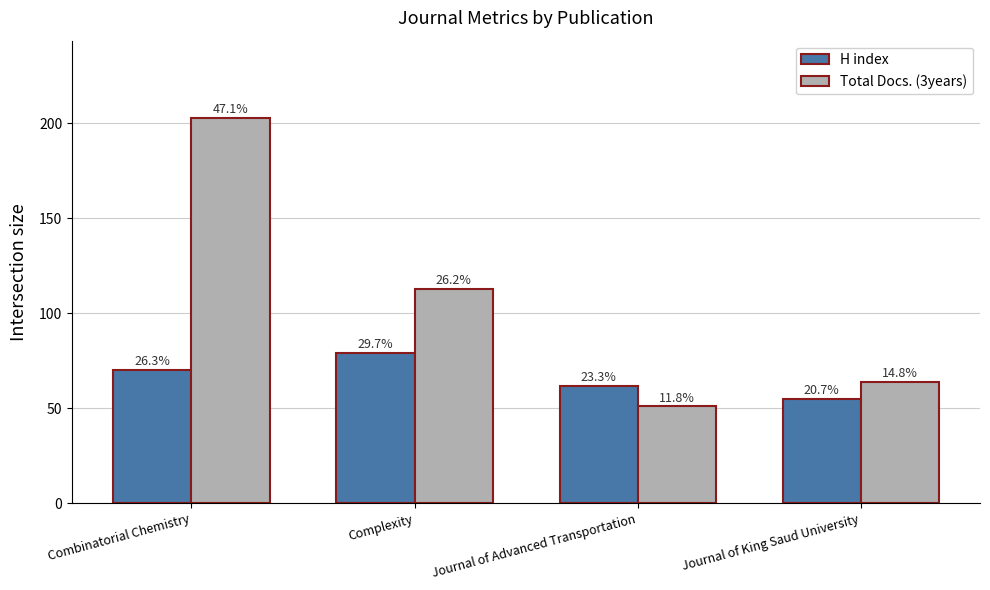

What is the label of the 4th bar from the right?

Combinatorial Chemistry